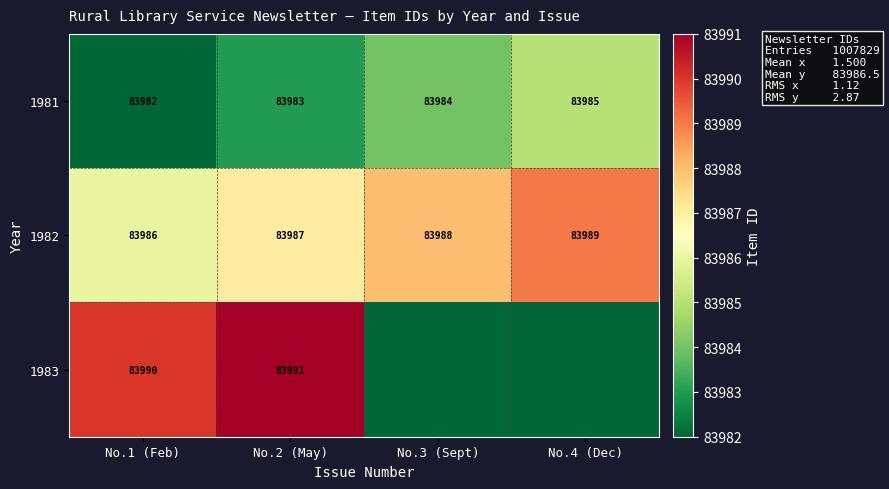

At No.1 (Feb), list the series in order from largest to smallest.

1983, 1982, 1981